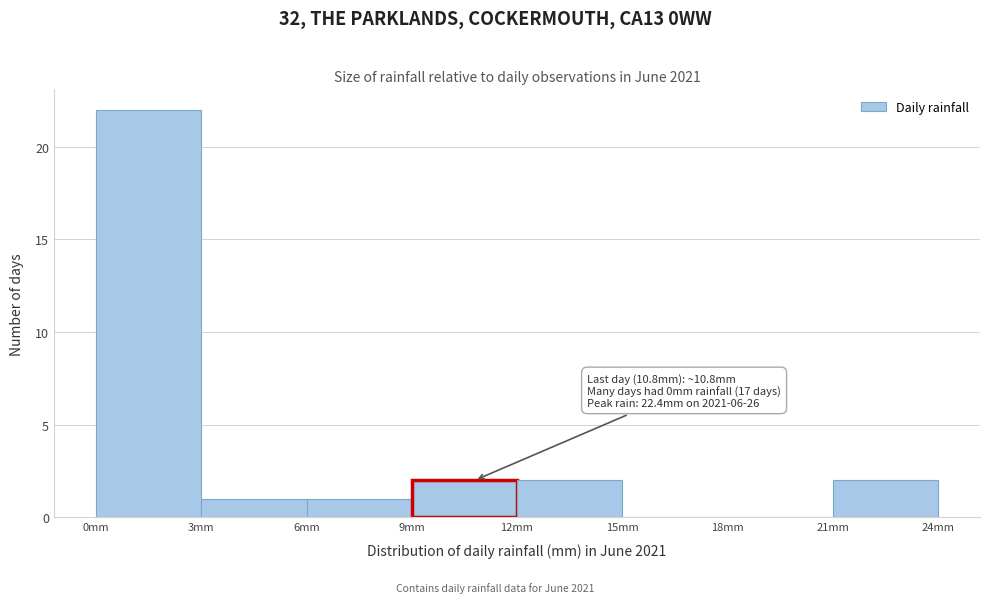

Over which range of the x-axis is the bar tallest?

0 to 3